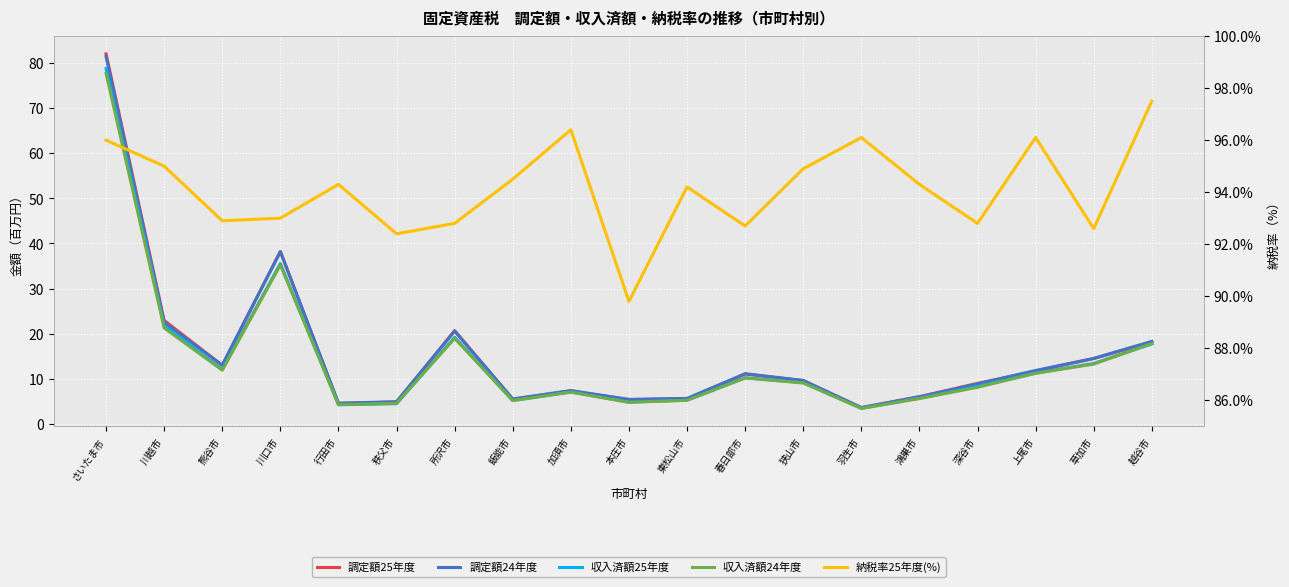

What is the average value of the 調定額24年度 series?

15.4